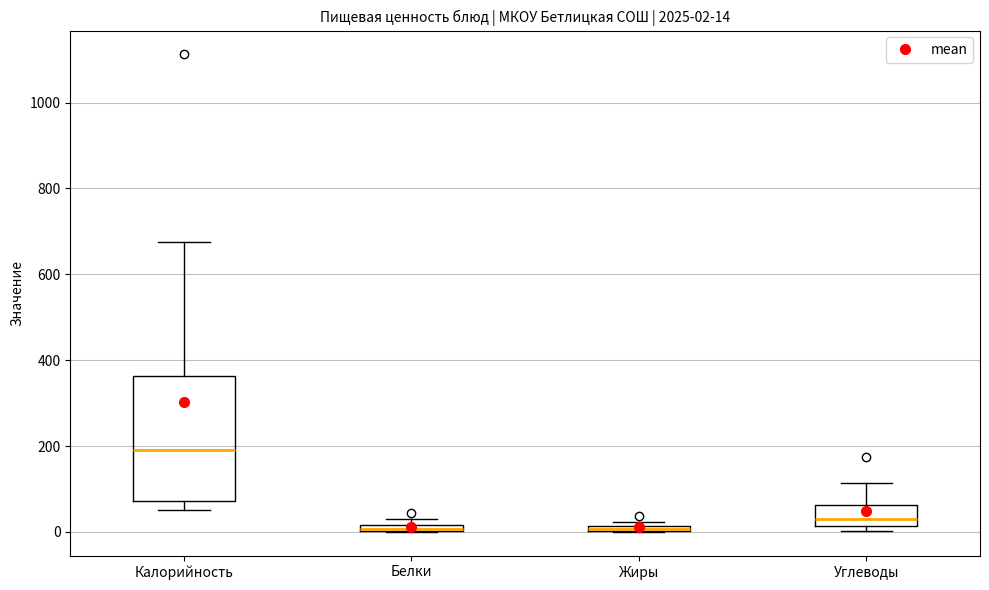

Which box is the tallest, from its lower edge to its upper edge?

Калорийность